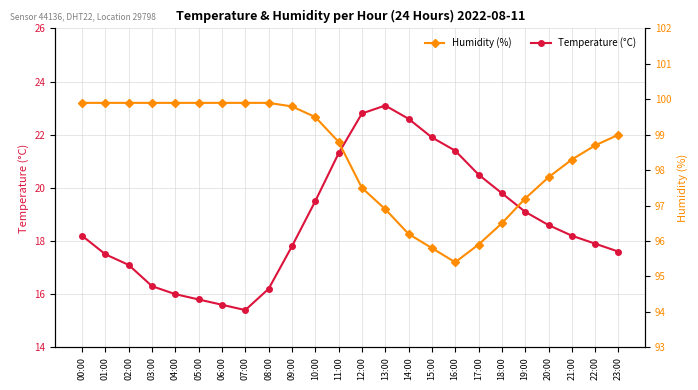

At how many categories does at least one series exceed 84?

24